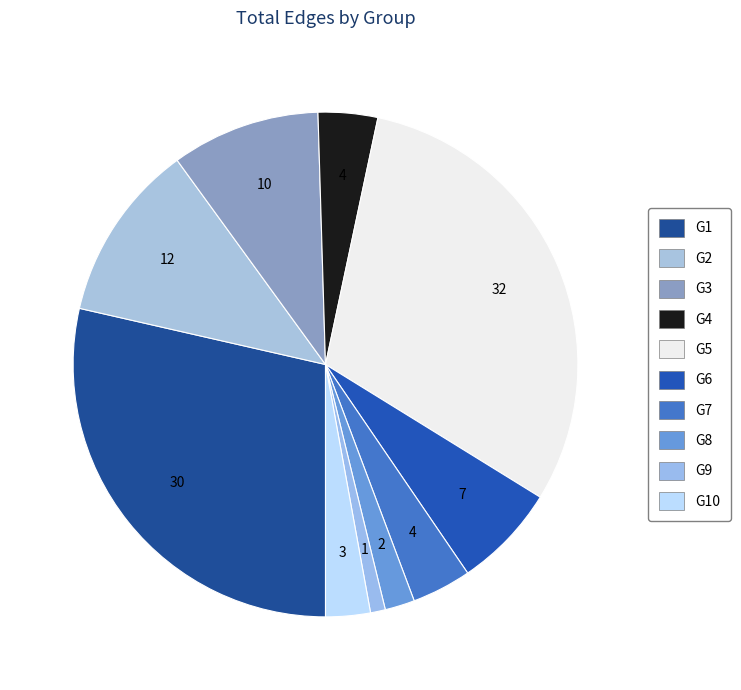

To the nearest percent, what is the difference between the largest and smallest slice percentages?

30%